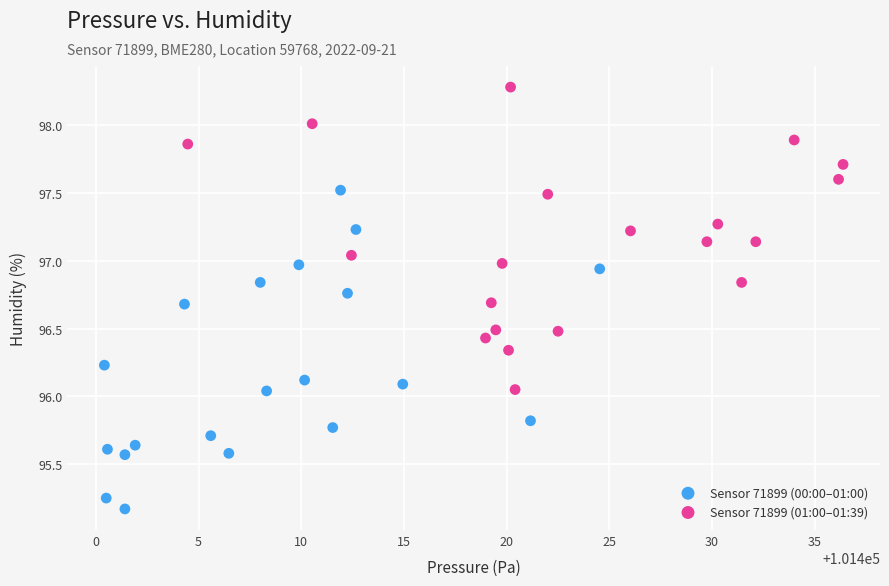

Which series reaches the minimum Y coordinate?

Sensor 71899 (00:00–01:00)